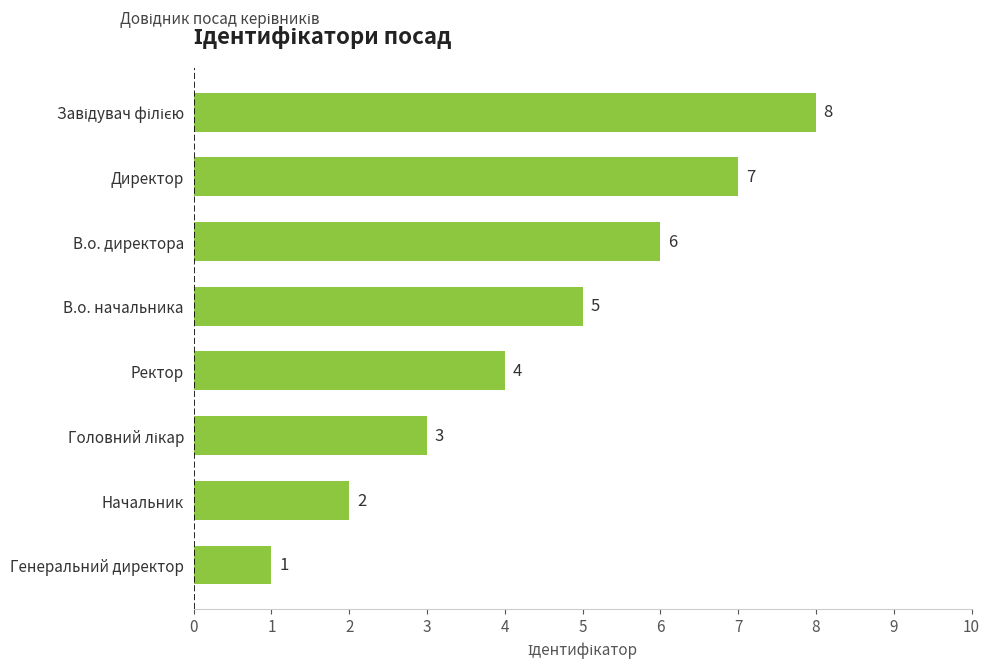

What is the ratio of the value at В.о. начальника to the value at Директор?

0.7